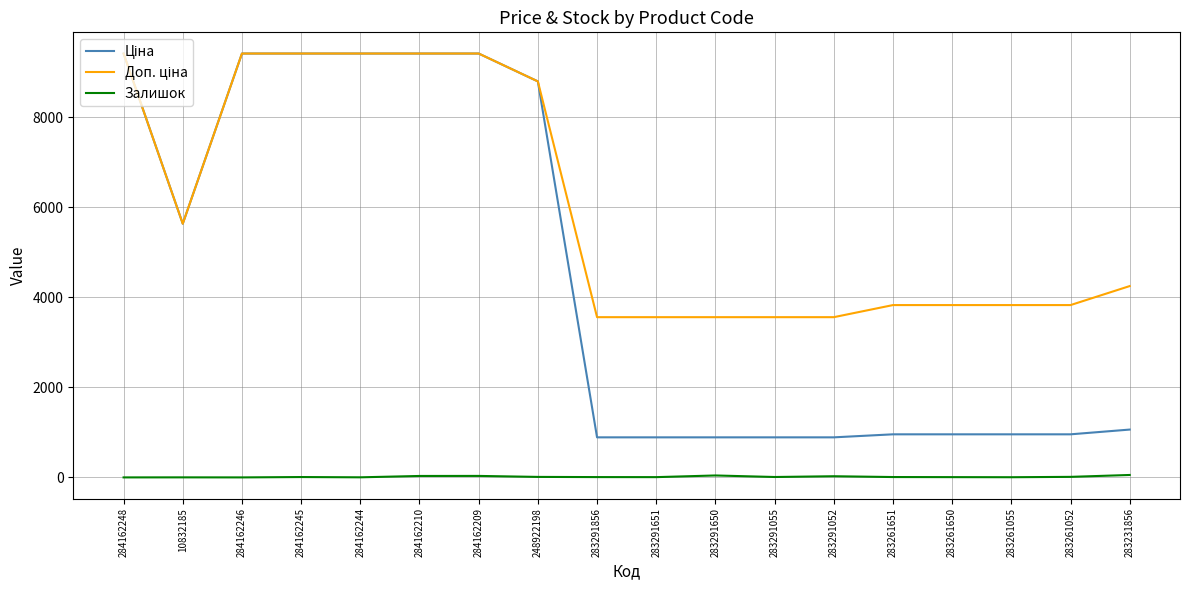

At which category is the sum across all series the highest?

284162209